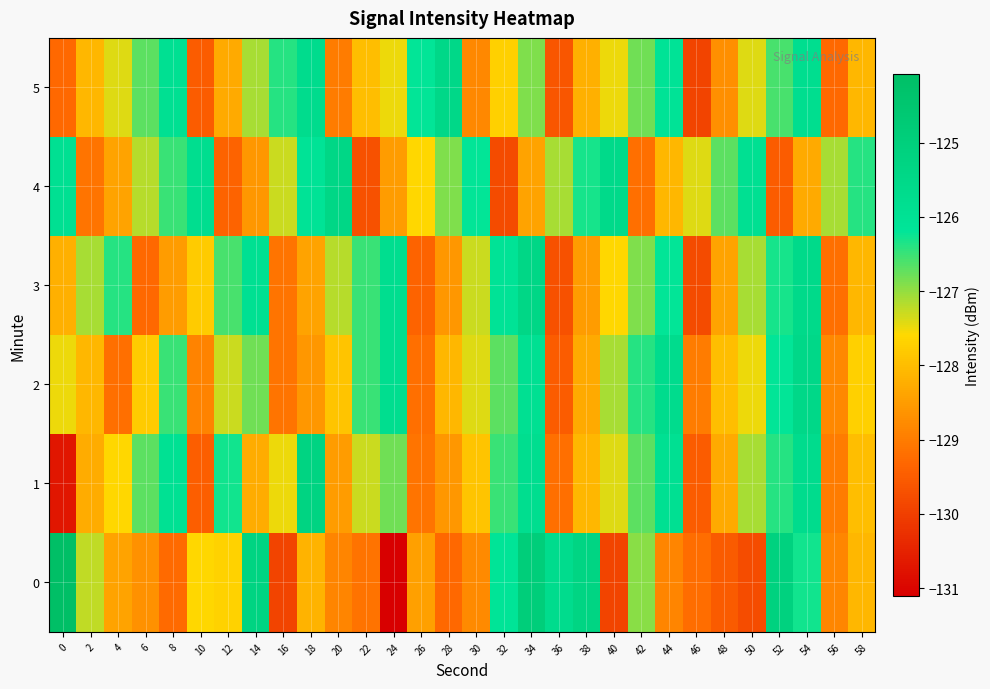

What is the spread (max minus min) of values at 58?

1.7